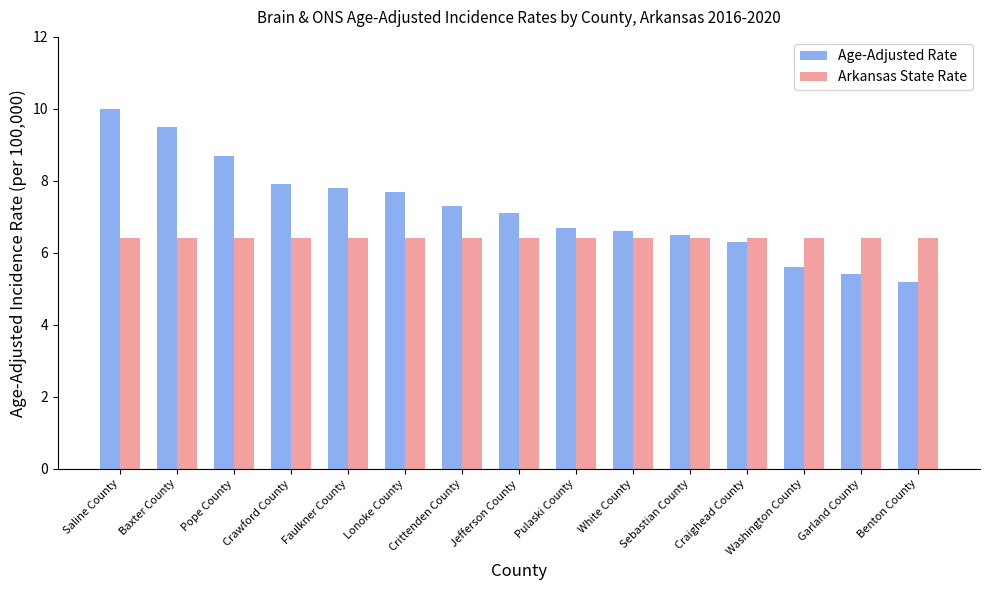

What is the label of the 6th bar from the right?

White County